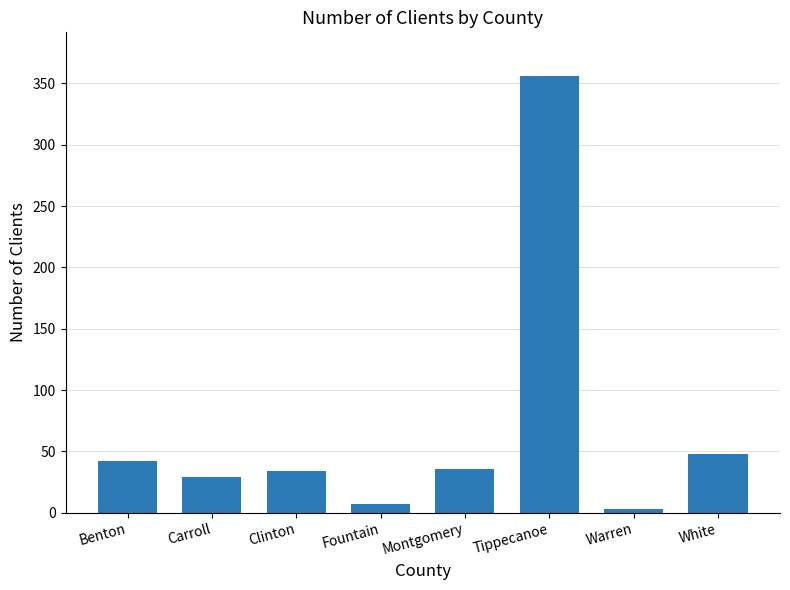

Read the value at Warren.

3